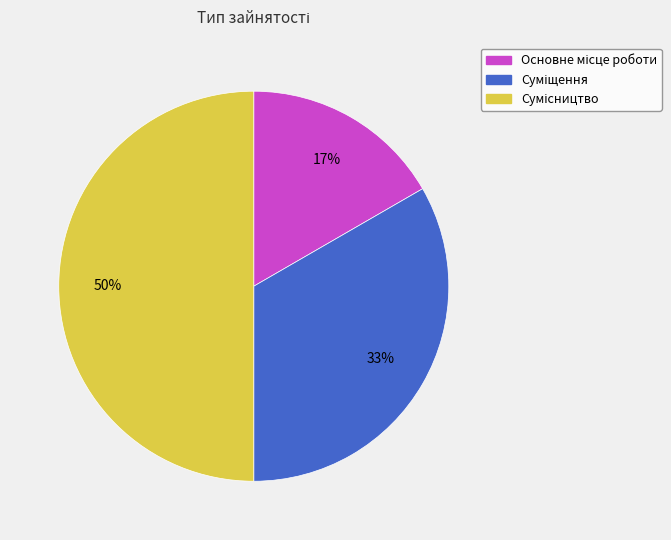

To the nearest percent, what is the difference between the largest and smallest slice percentages?

33%